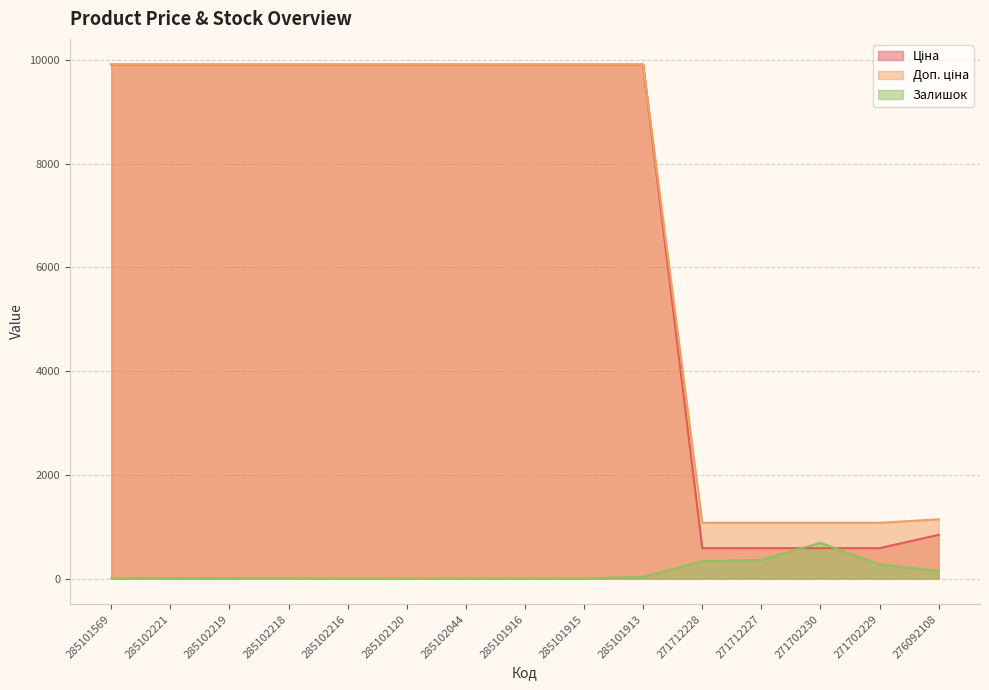

Which category has the lowest value across all series?

285101569